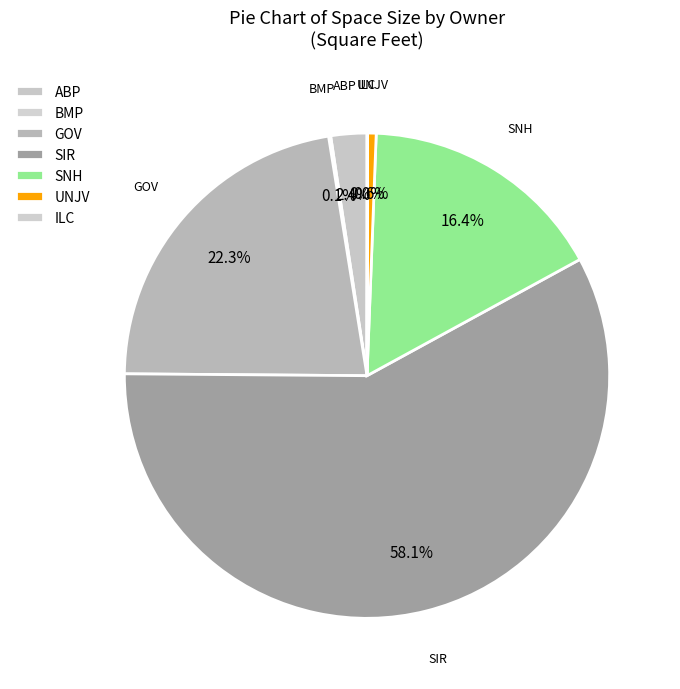

Is there any slice that represents more than half of the pie?

Yes